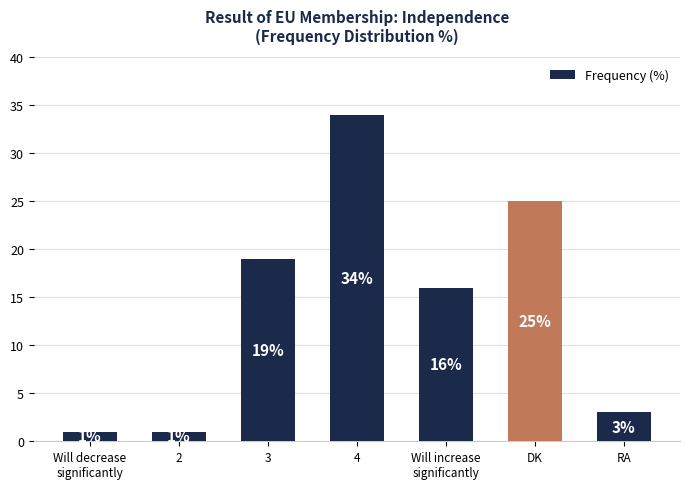

Does the chart contain stacked bars?

No